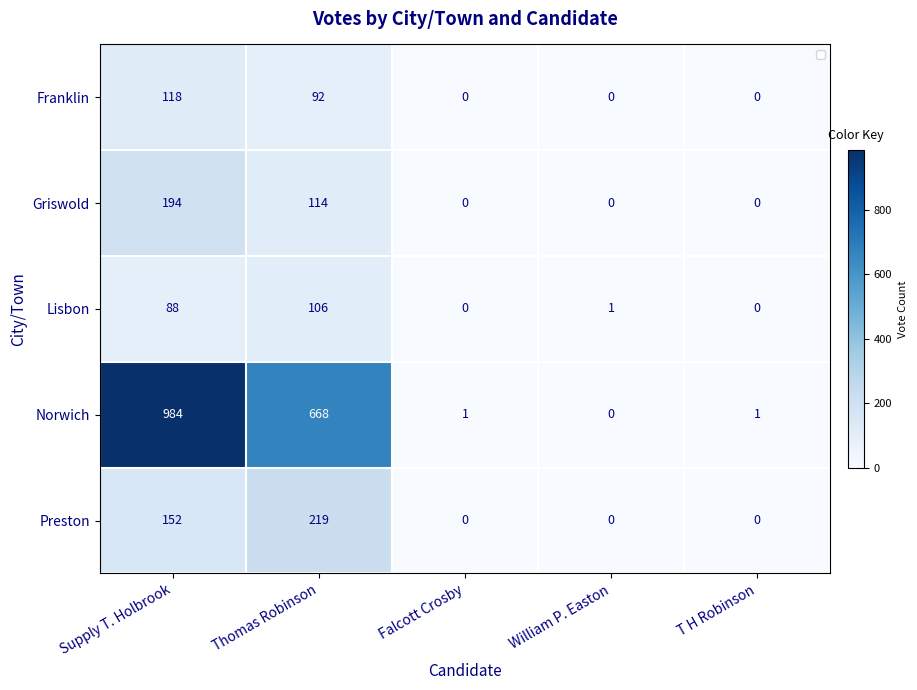

Rank the series by their maximum value, from highest to lowest.

Norwich, Preston, Griswold, Franklin, Lisbon